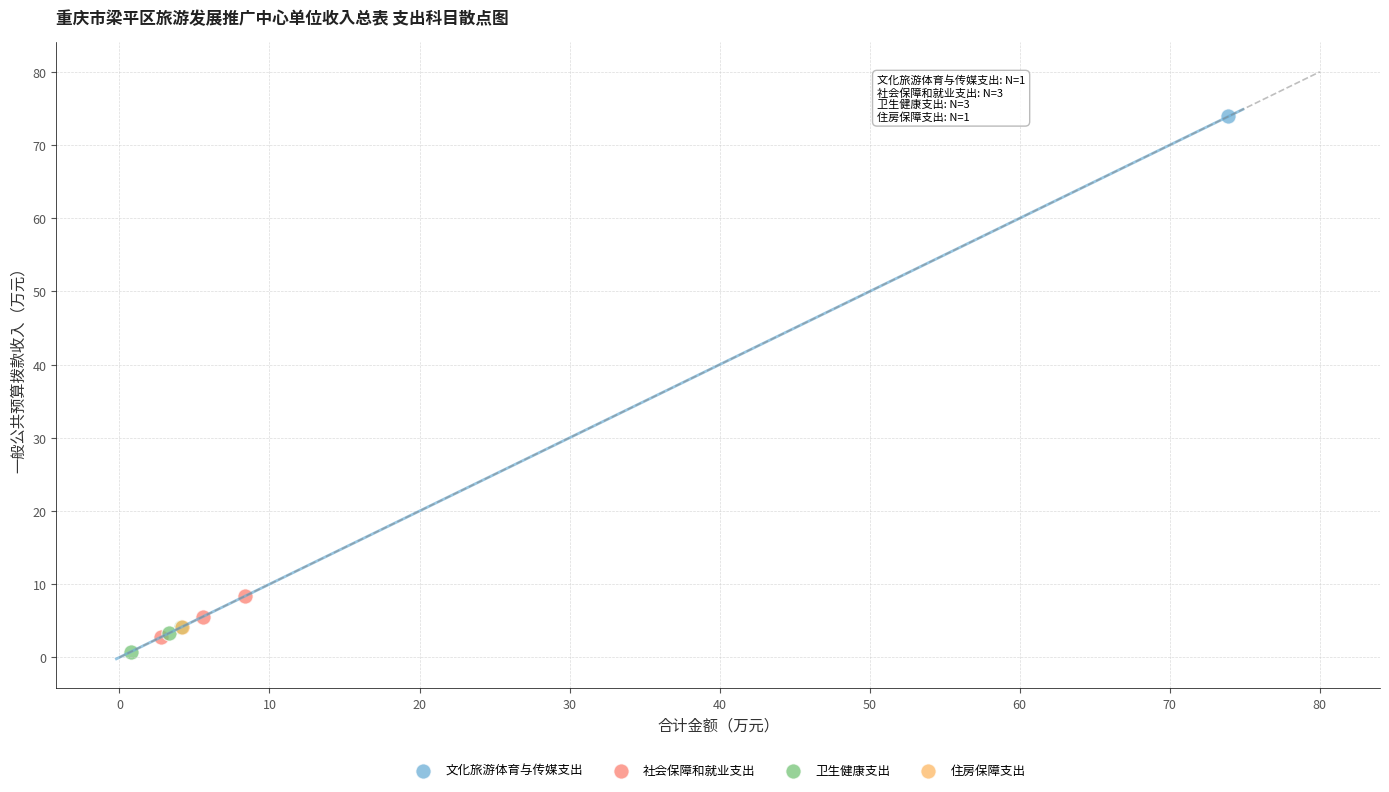

What are all the series names shown in the legend?

文化旅游体育与传媒支出, 社会保障和就业支出, 卫生健康支出, 住房保障支出